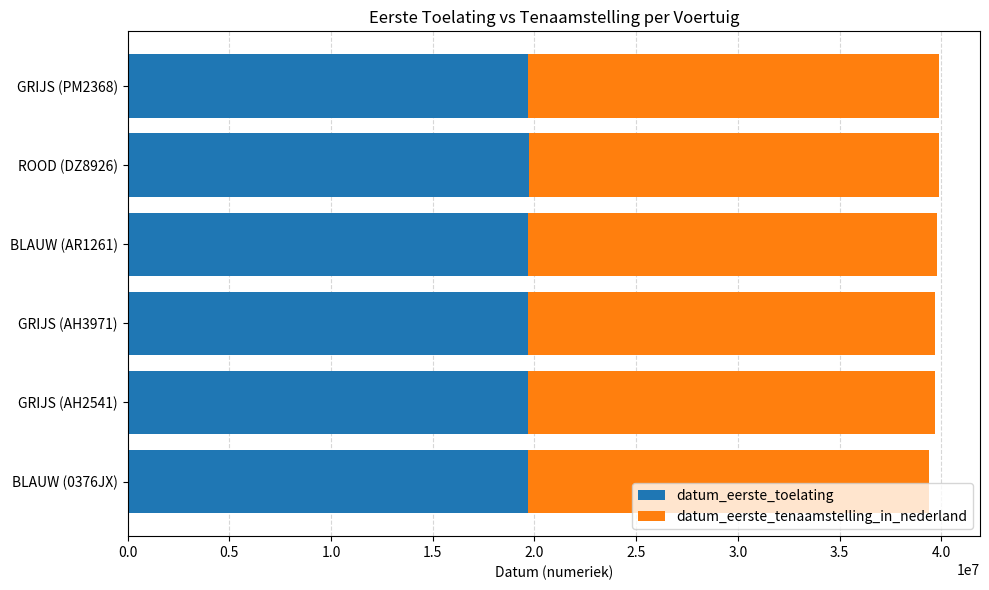

The value of datum_eerste_toelating at BLAUW (0376JX) is 11825644. True or false?

False